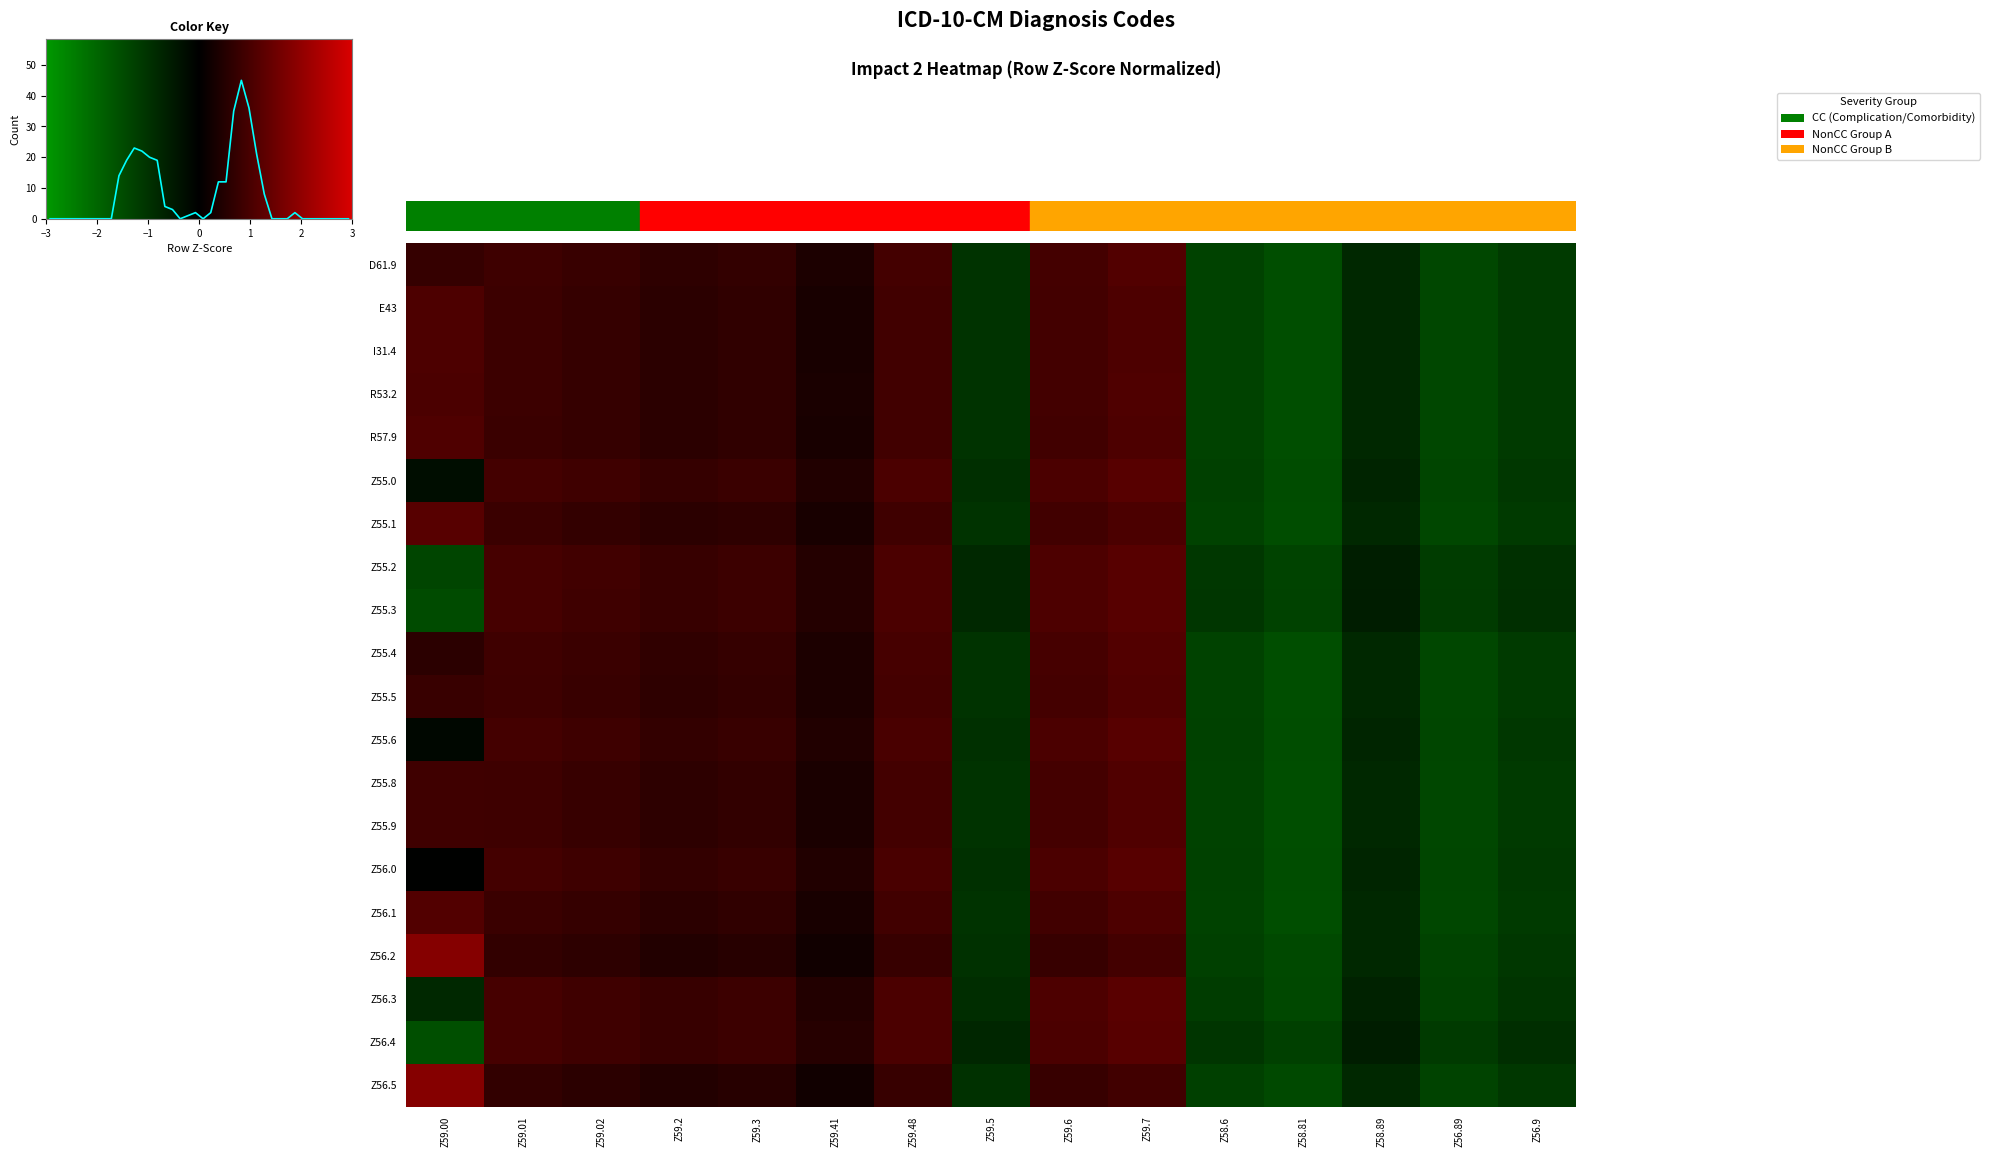

The value of E43 at Z56.89 is -2.1. True or false?

False